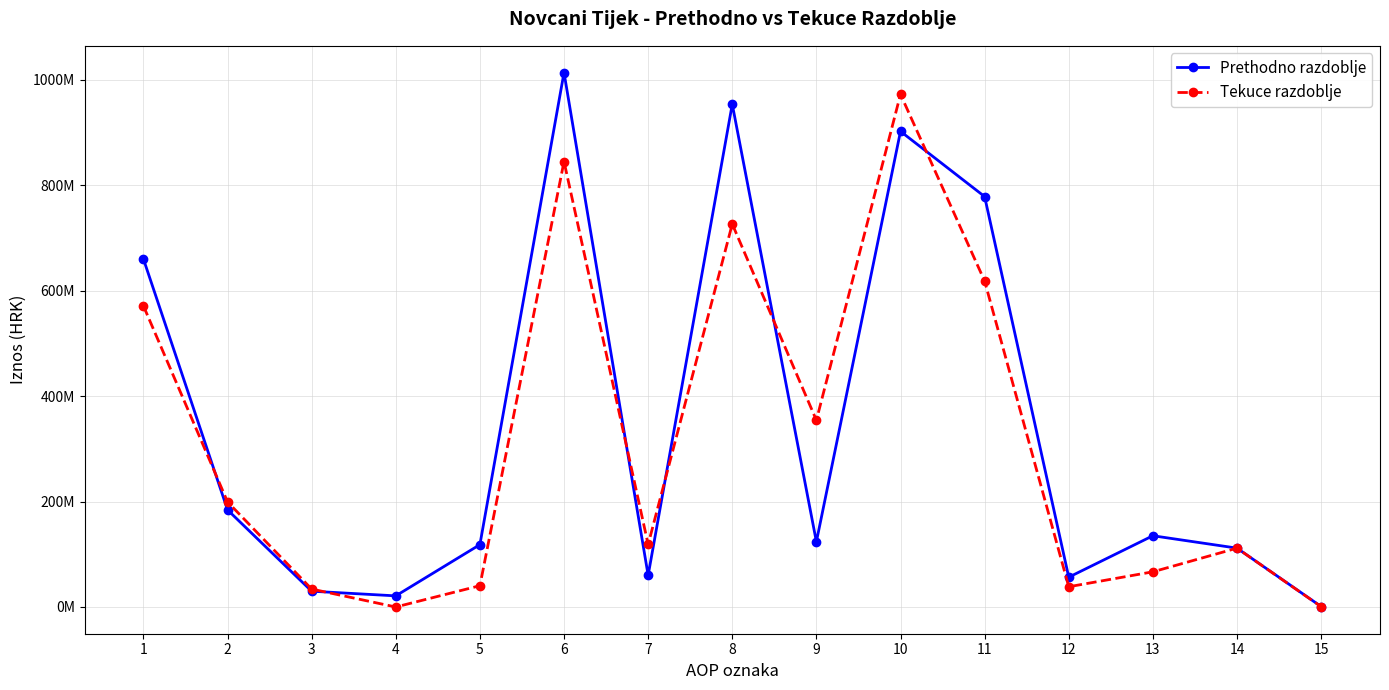

What is the value of the Tekuce razdoblje point at the 2nd from the left?

199297739